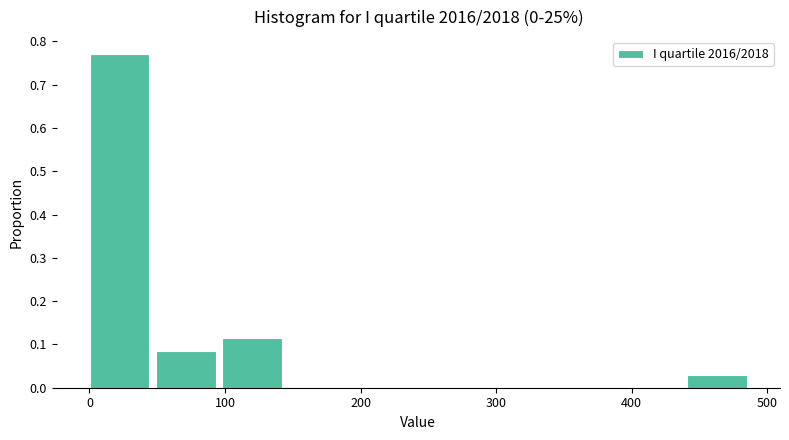

Which range on the x-axis has the tallest bar?

0 to 50